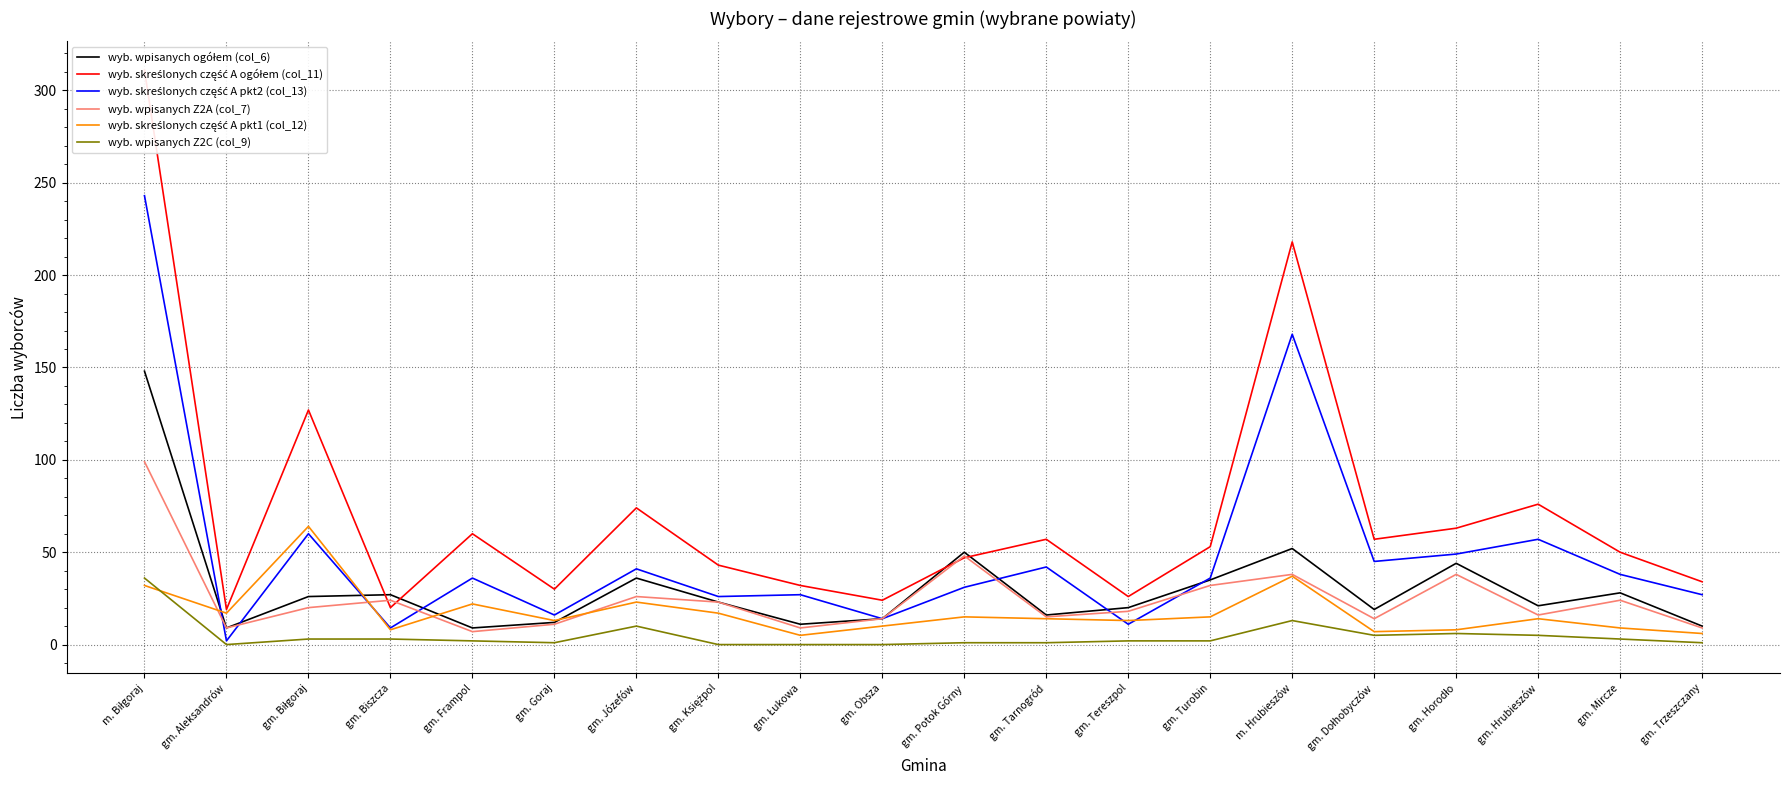

How many data points in wyb. wpisanych Z2C (col_9) are above 2?

9